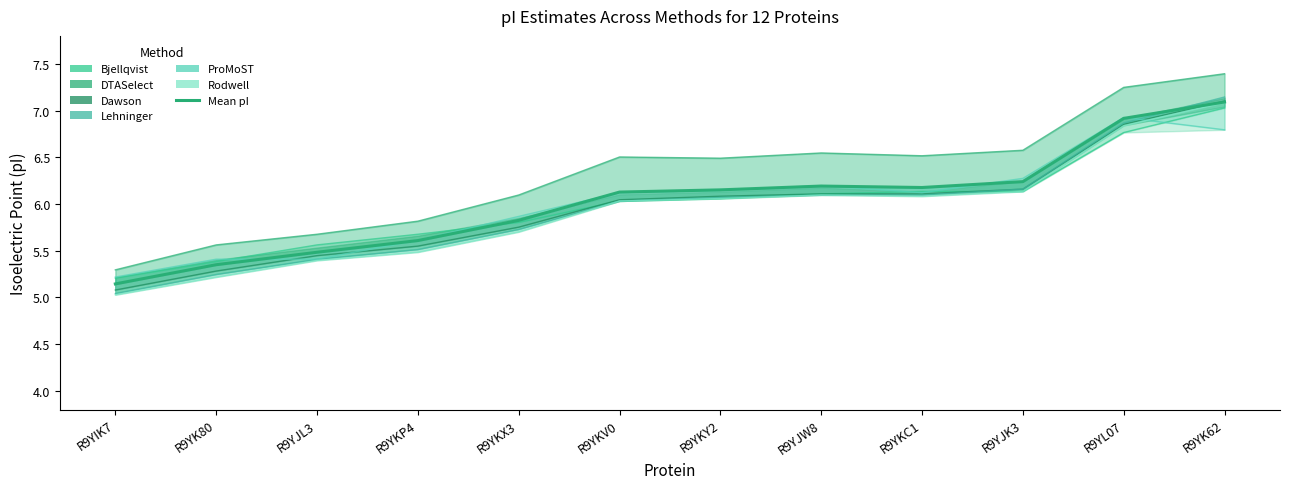

How many points are higher than both their immediate neighbors (excluding endpoints)?

1